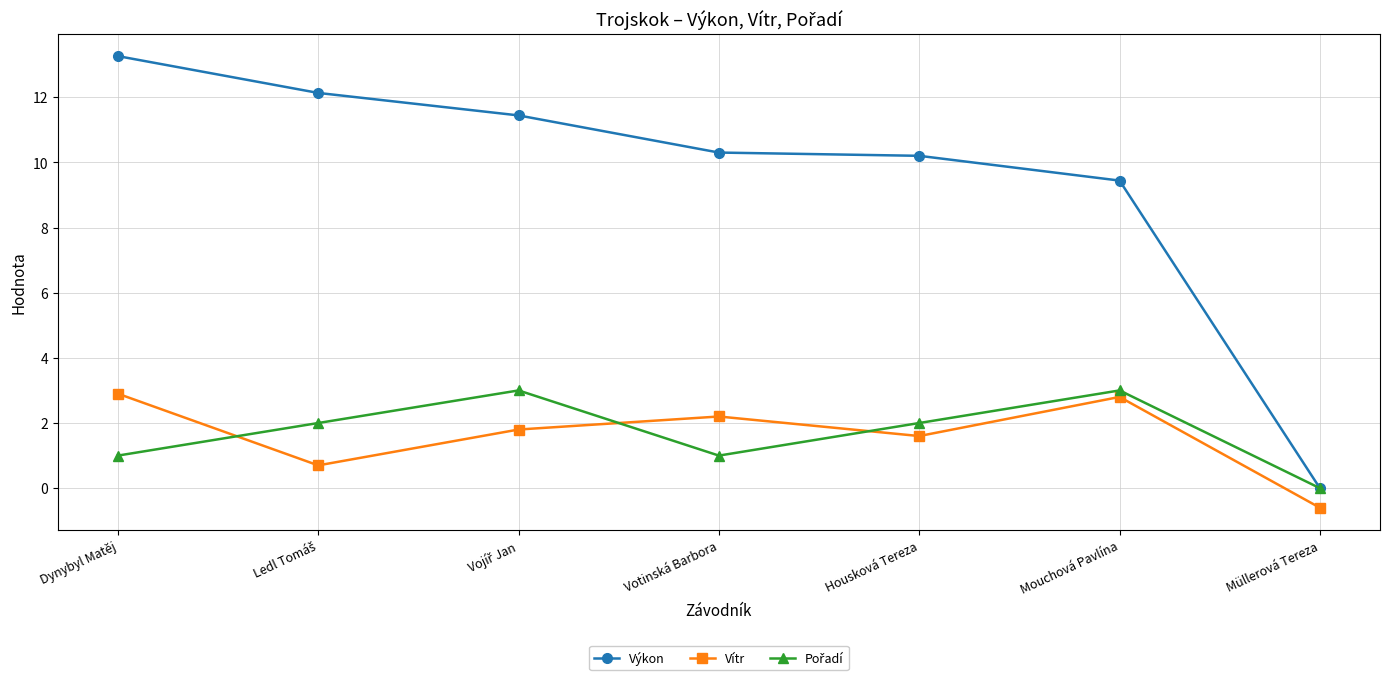

What is the approximate value of Výkon at Dynybyl Matěj?

13.3